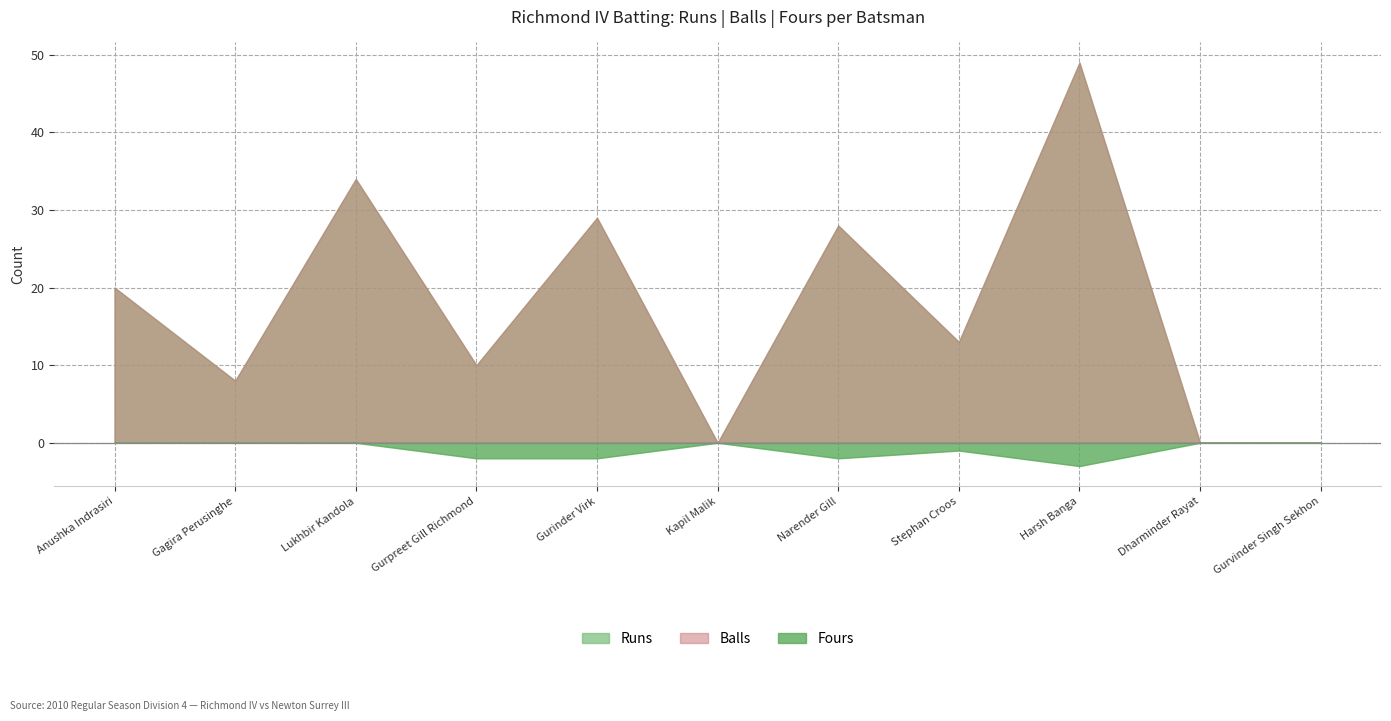

At which label does Fours reach its minimum?

Harsh Banga